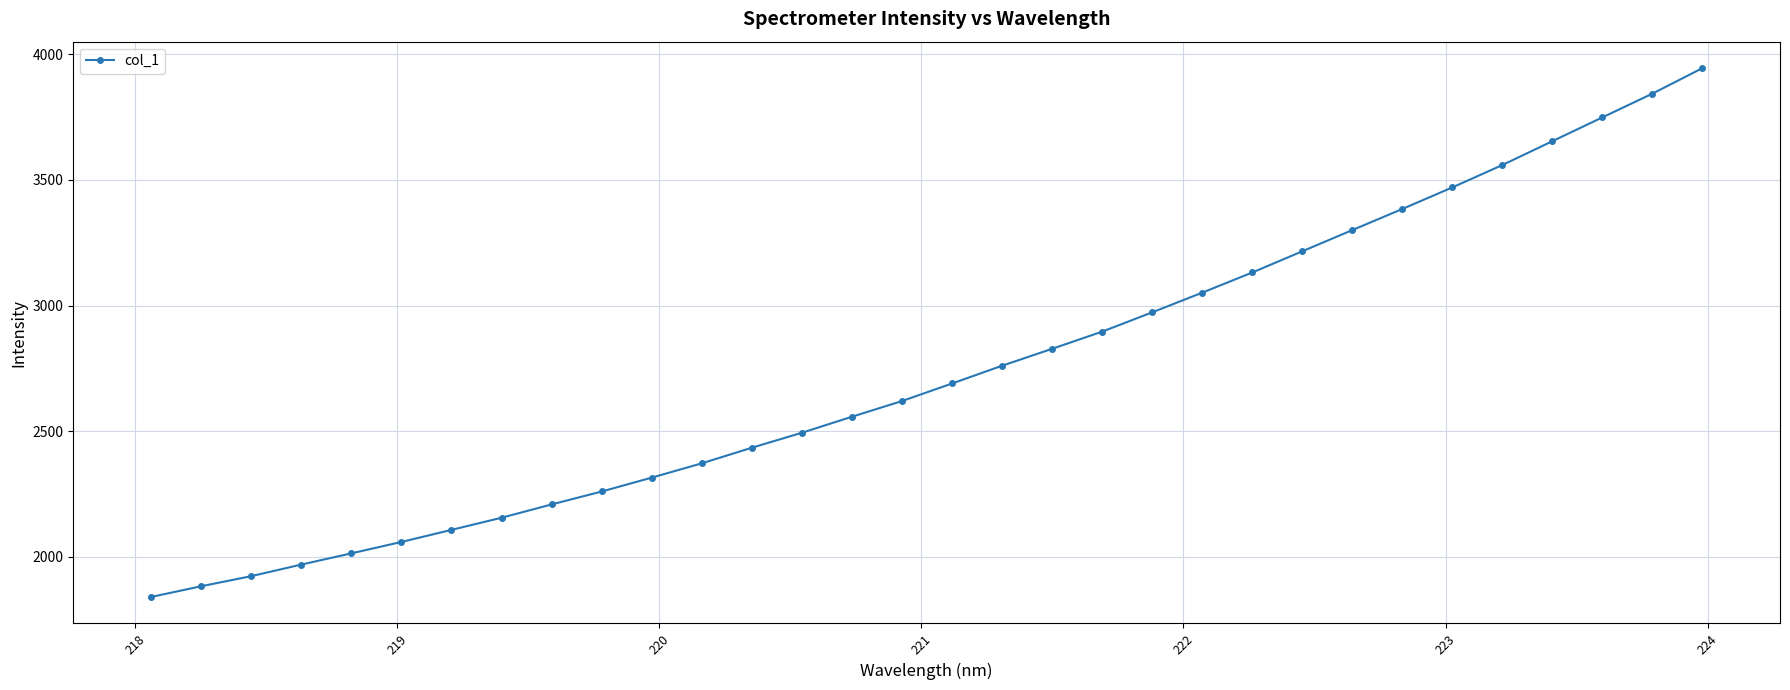

True or false: the data has more than 2 interior local peaks.

False